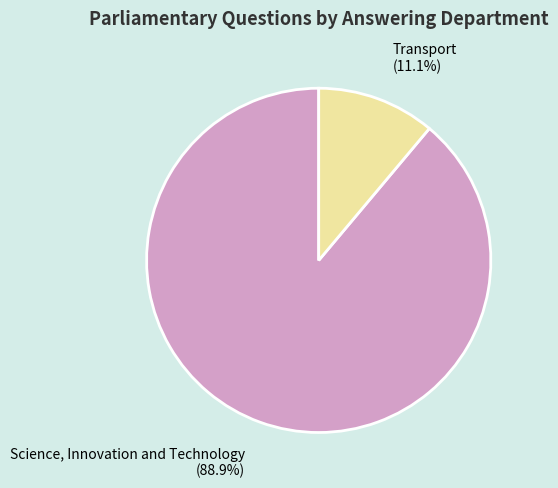

How many slices are in this pie chart?

2